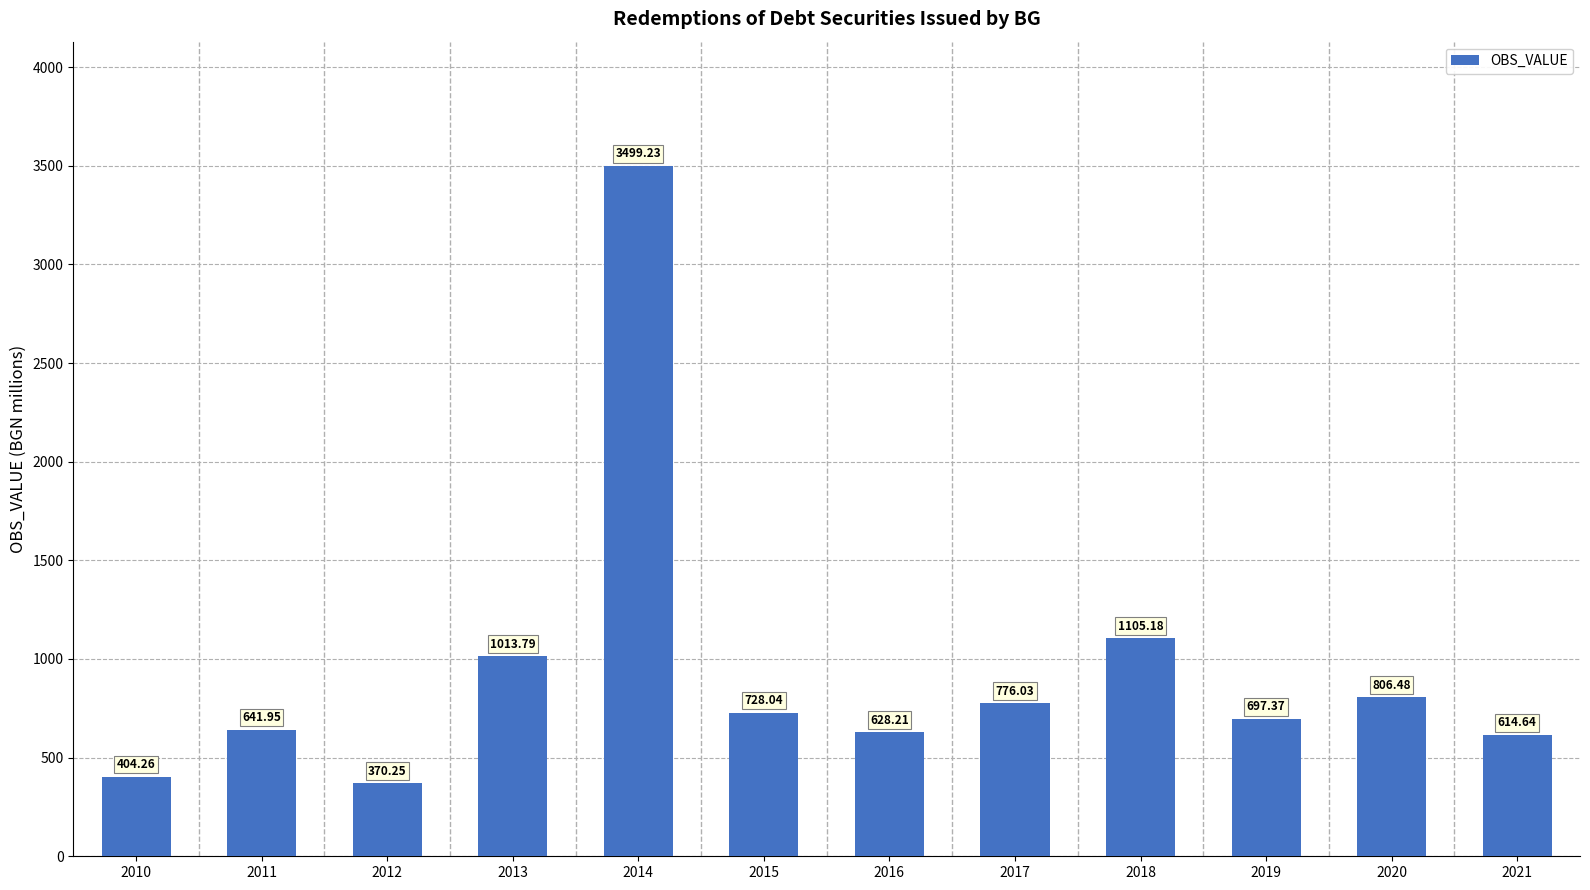

How many bars are there in total?

12